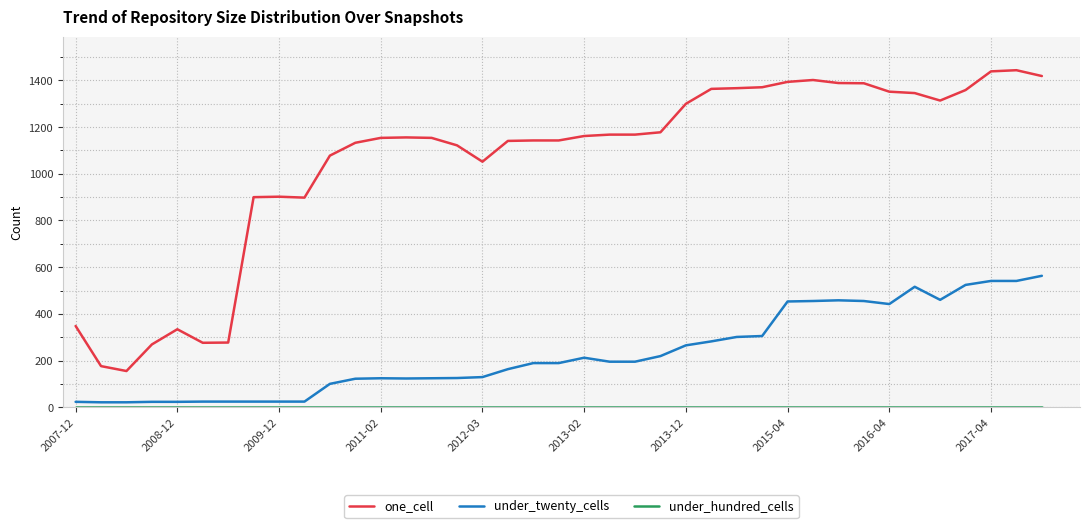

What is the greatest value displayed?

1444